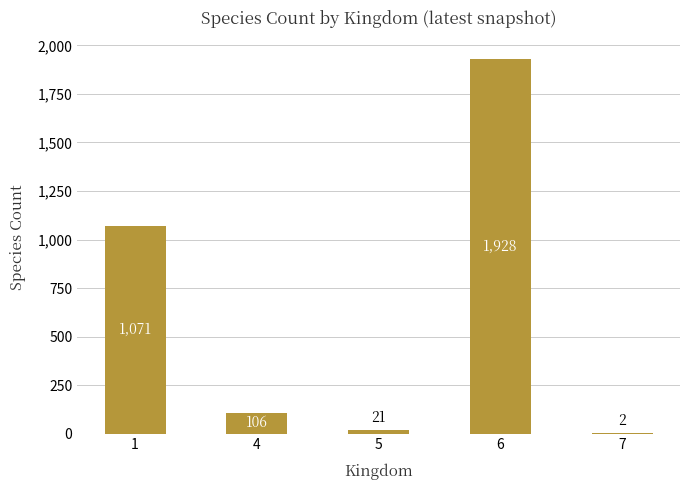

What is the change in value from 4 to 5?

-85